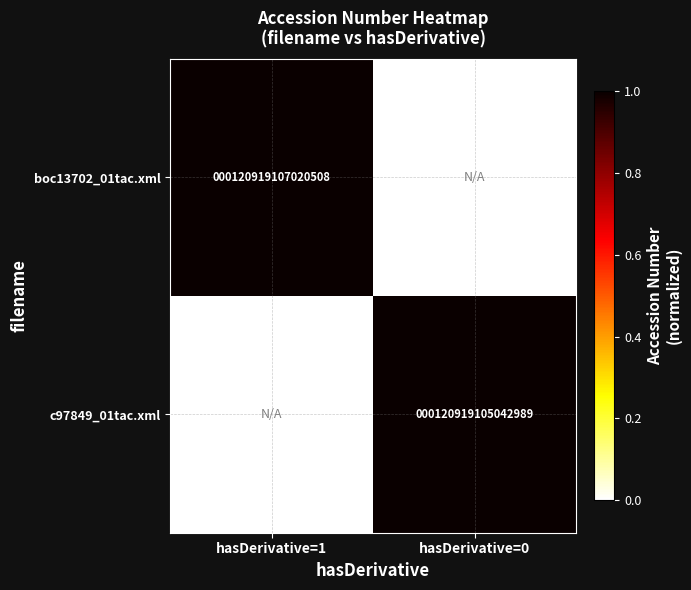

Which label corresponds to the largest value in the chart?

hasDerivative=1